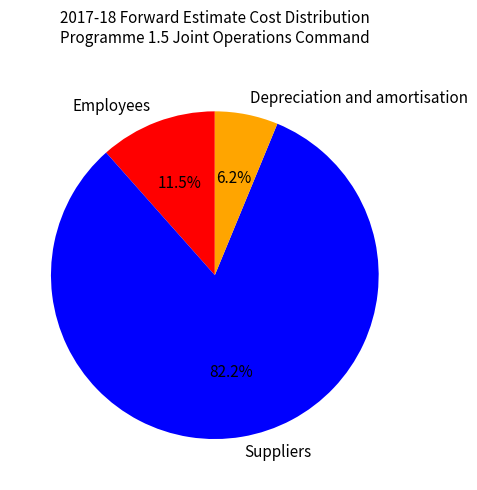

The Depreciation and amortisation slice represents 21% of the pie. True or false?

False